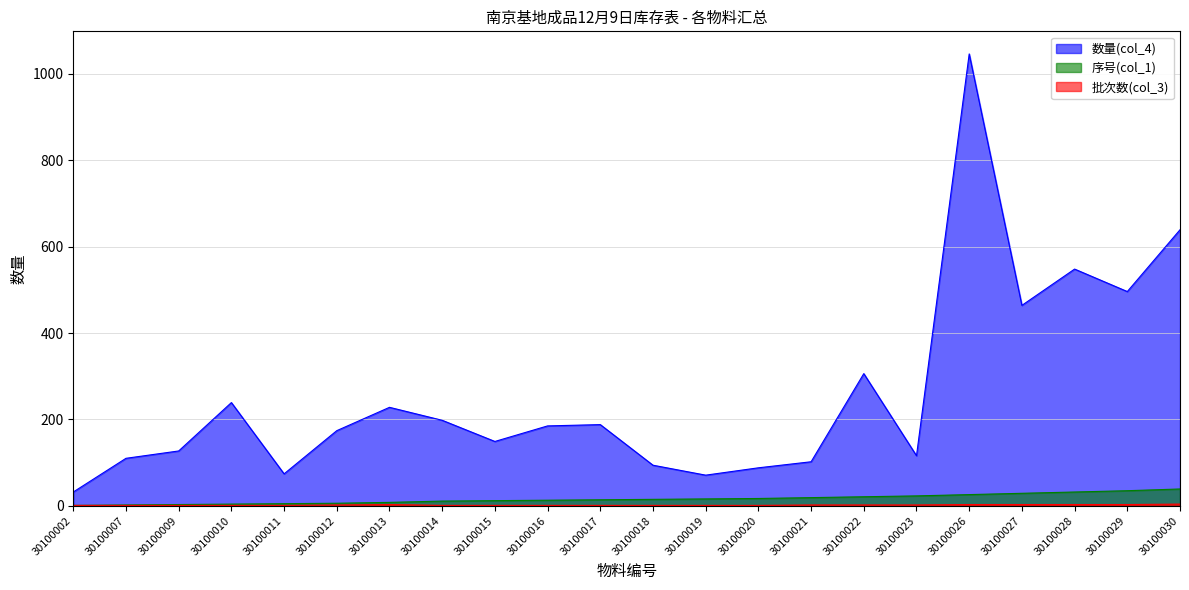

At which category is the sum across all series the highest?

30100026